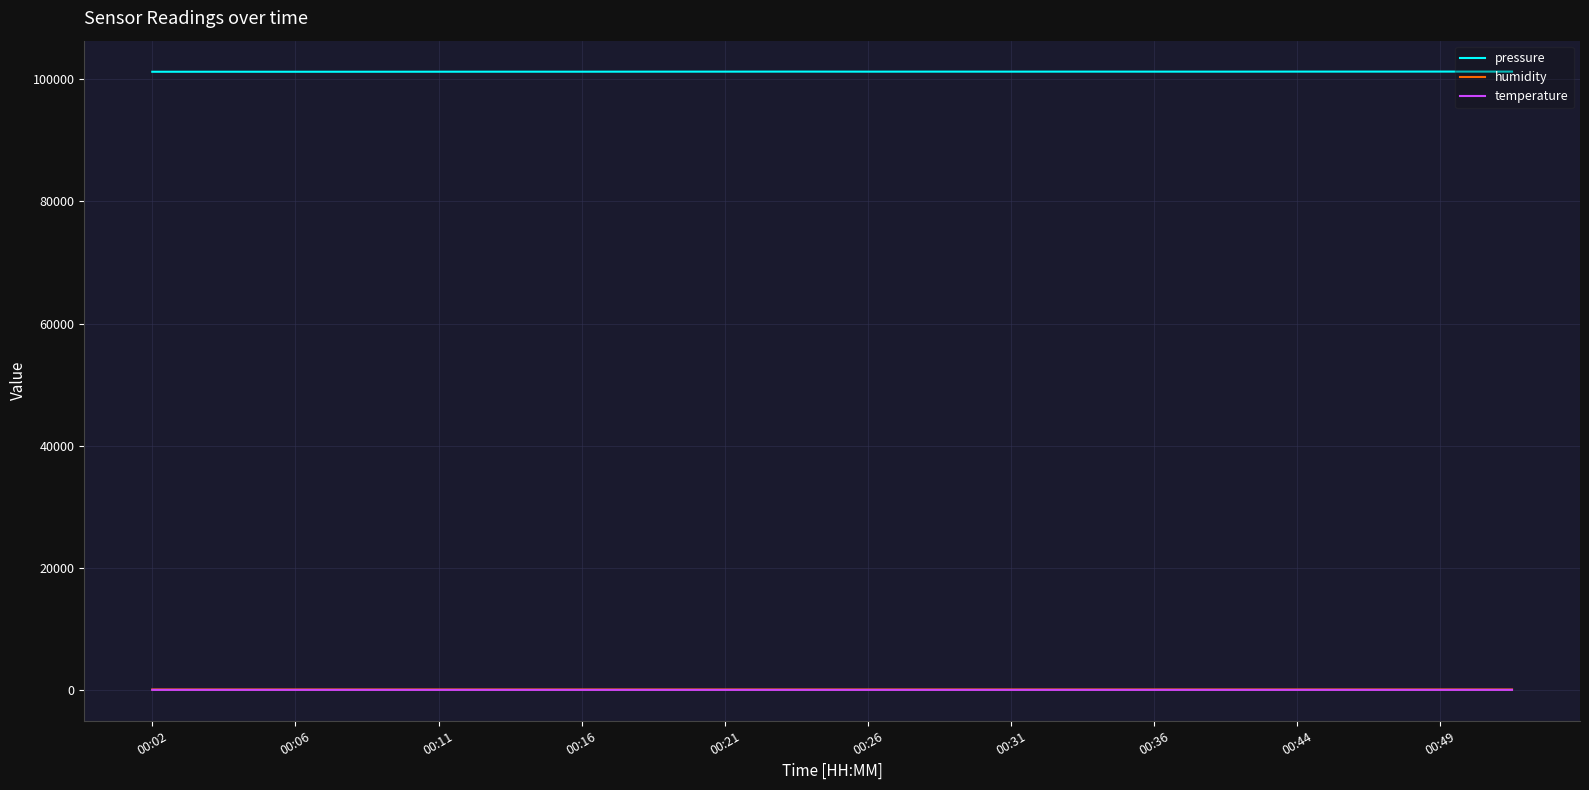

Which series has the largest total across all categories?

pressure